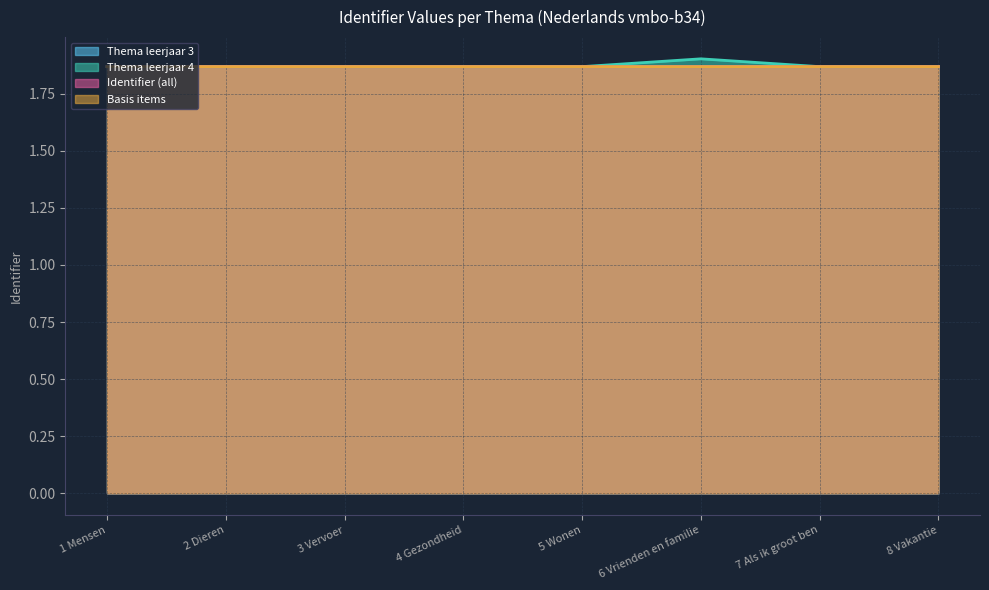

The Thema leerjaar 3 series shows 0.8 at 3 Vervoer. True or false?

False